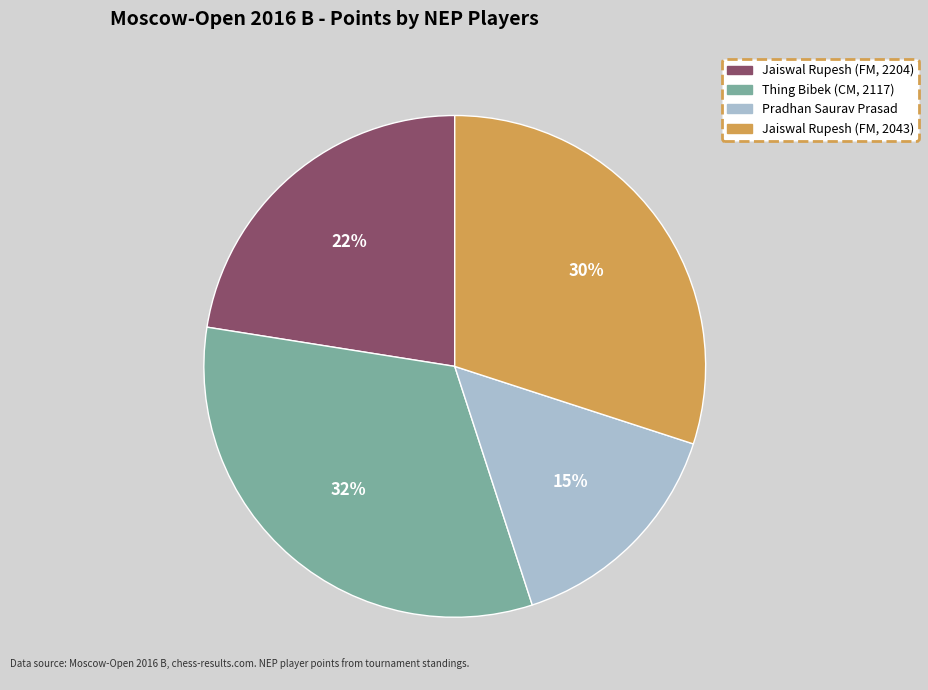

Which has a higher value, Thing Bibek (CM, 2117) or Pradhan Saurav Prasad?

Thing Bibek (CM, 2117)